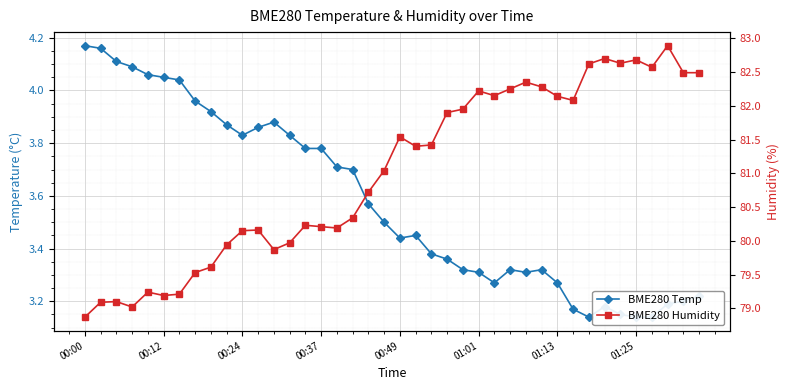

Where does the BME280 Humidity series first go above 81?

19